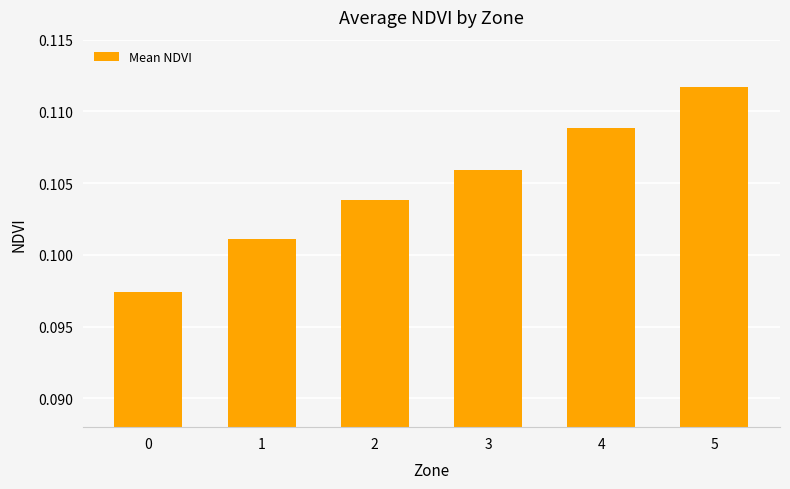

List the labels in order of value, largest first.

5, 4, 3, 2, 1, 0